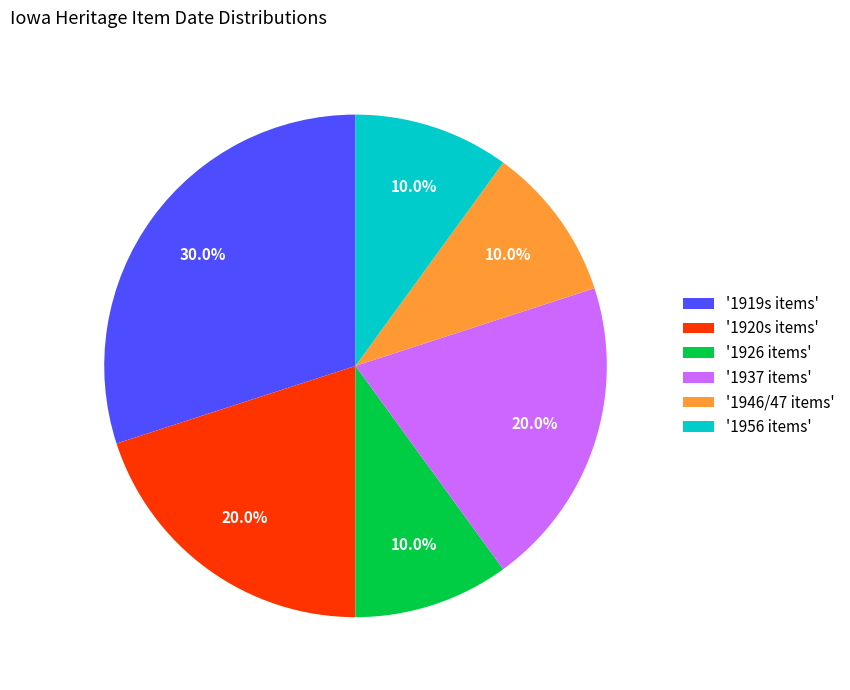

What portion of the pie excludes '1919s items'?

70.0%